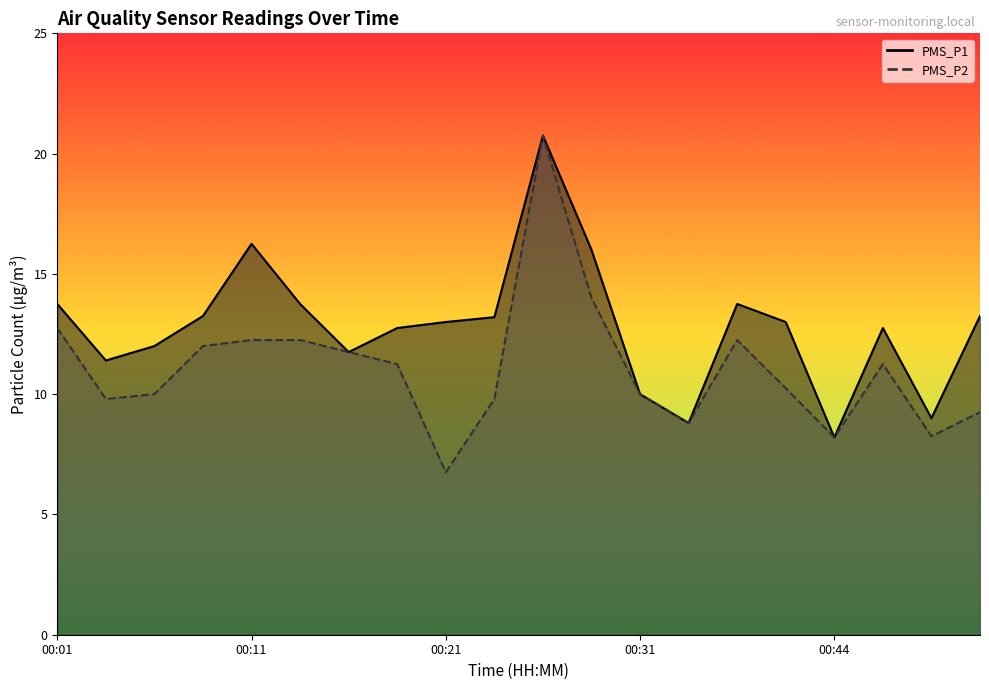

Reading left to right, what are all the values shown in this chart?

PMS_P1: 13.8	11.4	12.0	13.2	16.2	13.8	11.8	12.8	13.0	13.2	20.8	16.0	10.0	8.8	13.8	13.0	8.2	12.8	9.0	13.2
PMS_P2: 12.8	9.8	10.0	12.0	12.2	12.2	11.8	11.2	6.8	9.8	20.8	14.0	10.0	8.8	12.2	10.2	8.2	11.2	8.2	9.2